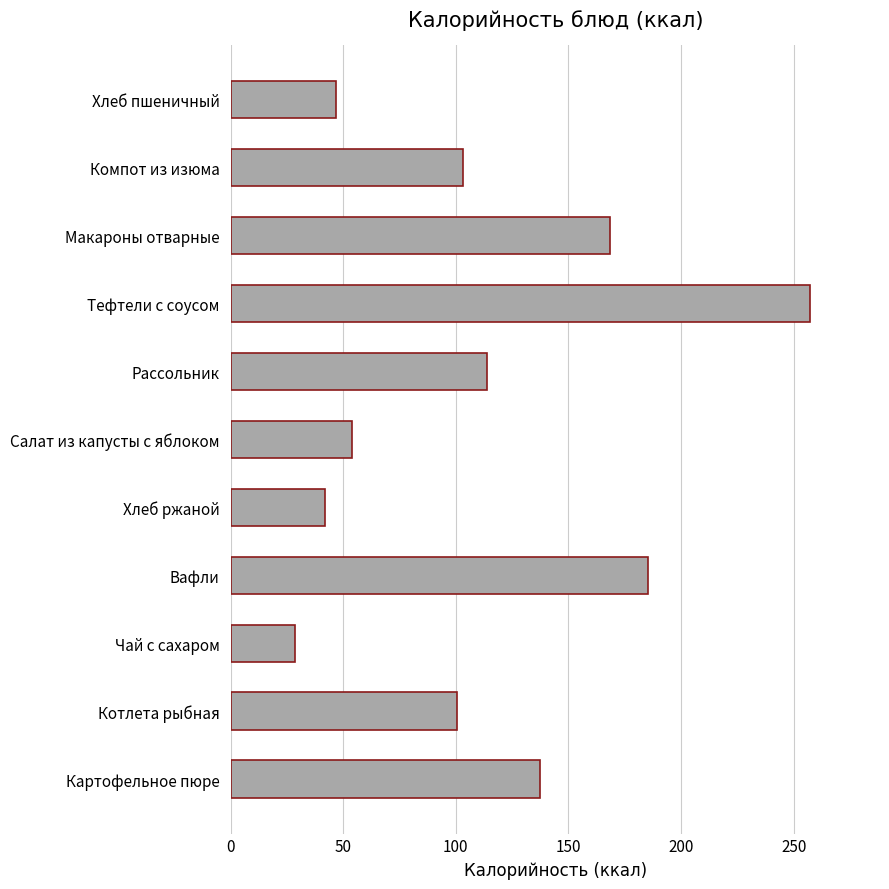

The chart shows a value of 257.4 at Тефтели с соусом. True or false?

True